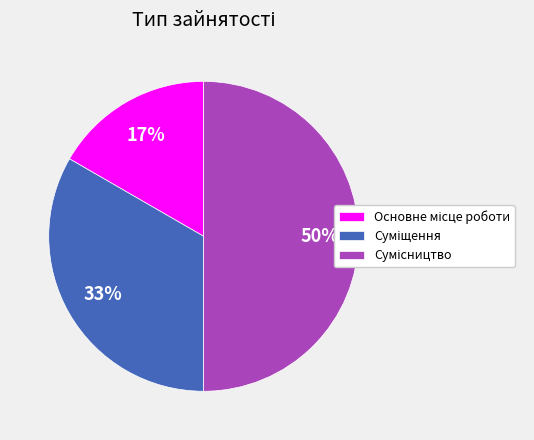

Count the number of slices in the pie.

3